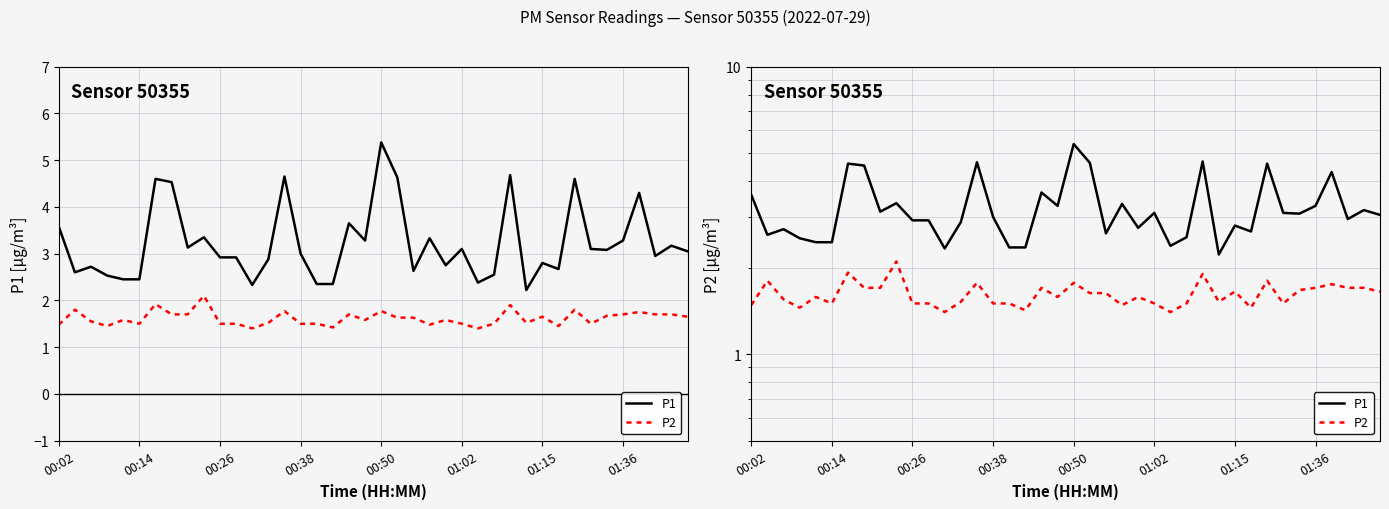

Count the number of data series in this chart.

2